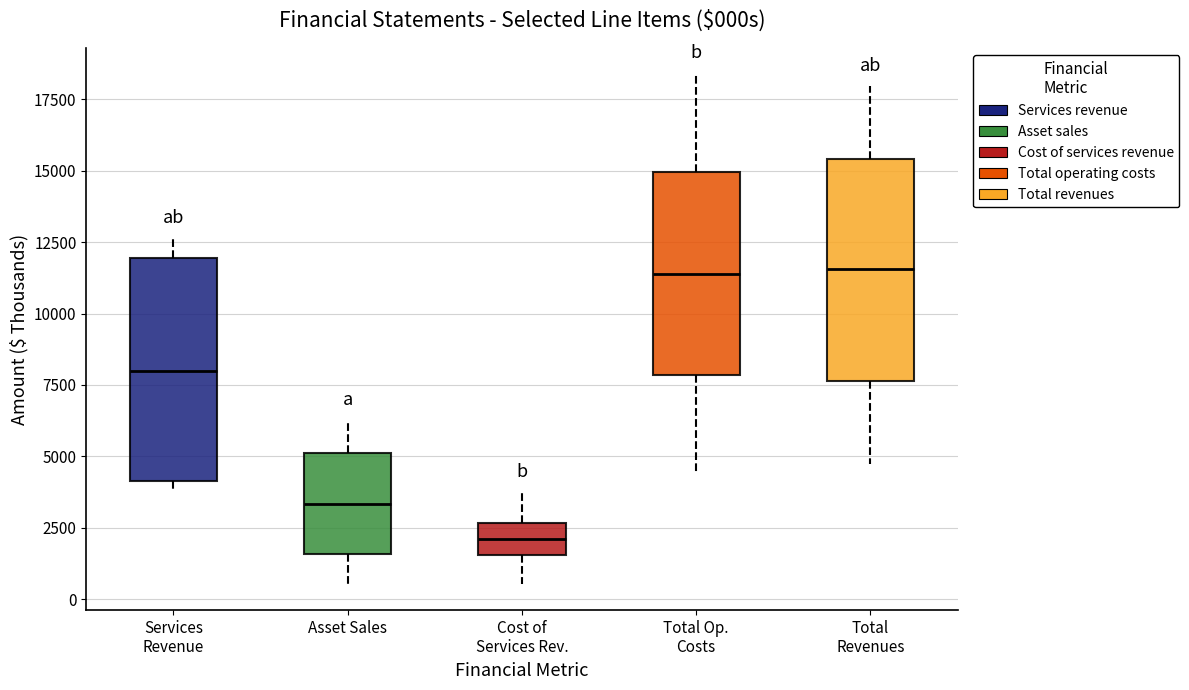

Reading left to right, read every box against the y-axis: the position of its median line, the range the box covers, and the ends of its whiskers. The values are not printed on the chart, so give them approximately, as read against the axis.

Services Revenue: median 8000, box 4000 to 12000, whiskers 4000 (just below the box's lower edge) to 12500
Asset Sales: median 3500, box 1500 to 5000, whiskers 500 to 6000
Cost of Services Rev.: median 2000, box 1500 to 2500, whiskers 500 to 4000
Total Op. Costs: median 11500, box 8000 to 15000, whiskers 4500 to 18500
Total Revenues: median 11500, box 7500 to 15500, whiskers 4500 to 18000